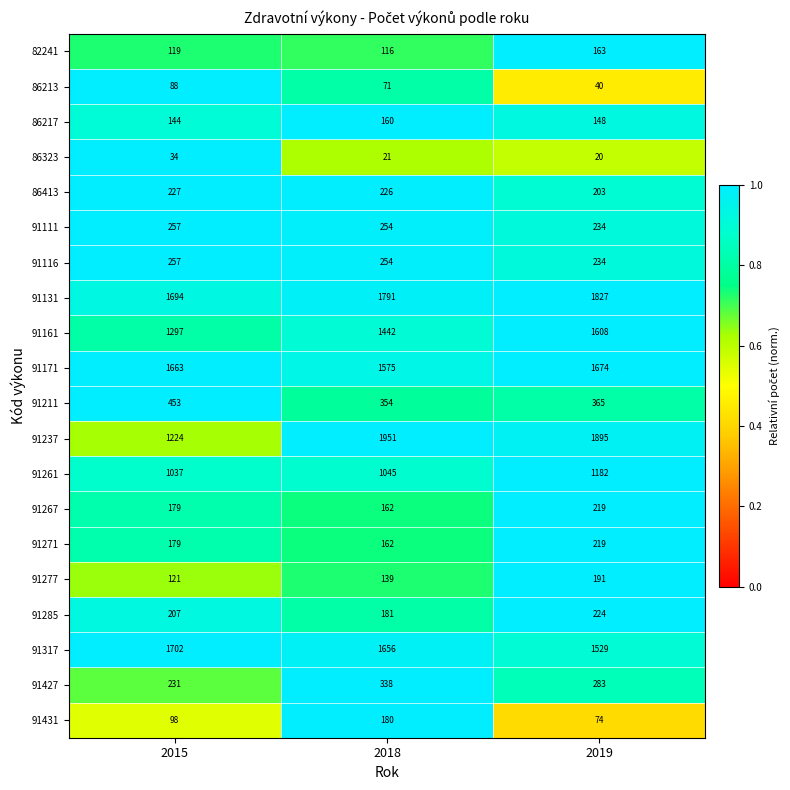

Which series has the widest spread of values?

91237